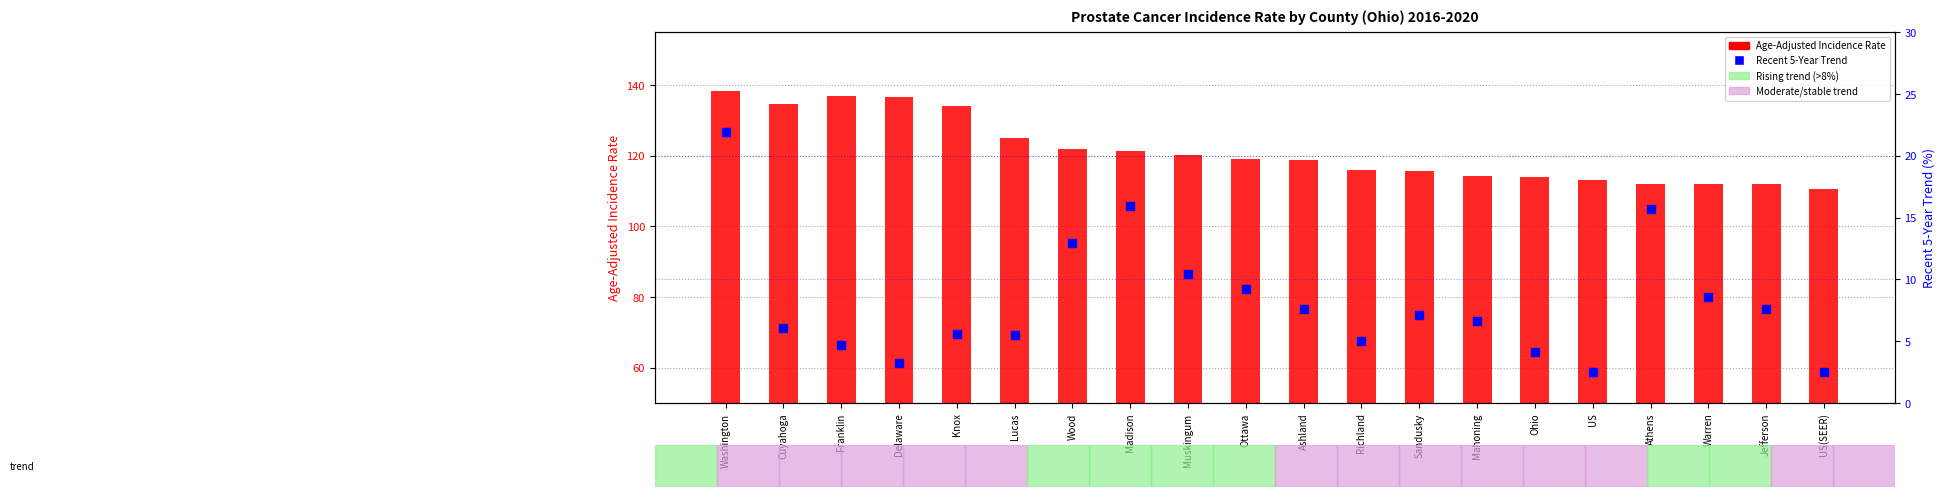

At how many categories does at least one series exceed 105?

20